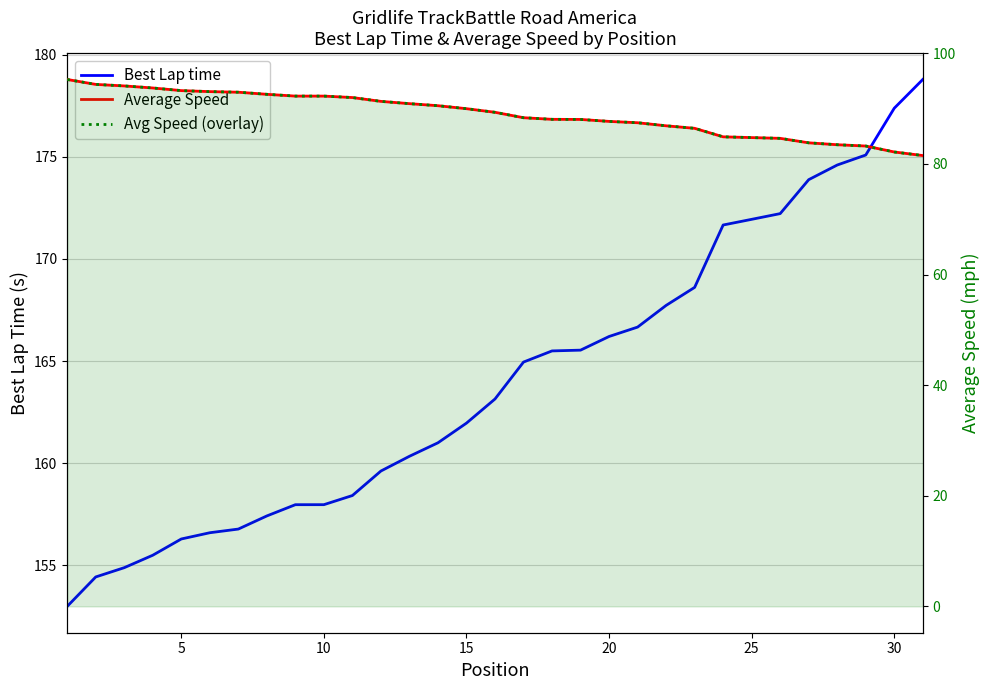

What are all the series names shown in the legend?

Best Lap time, Average Speed, Avg Speed (overlay)